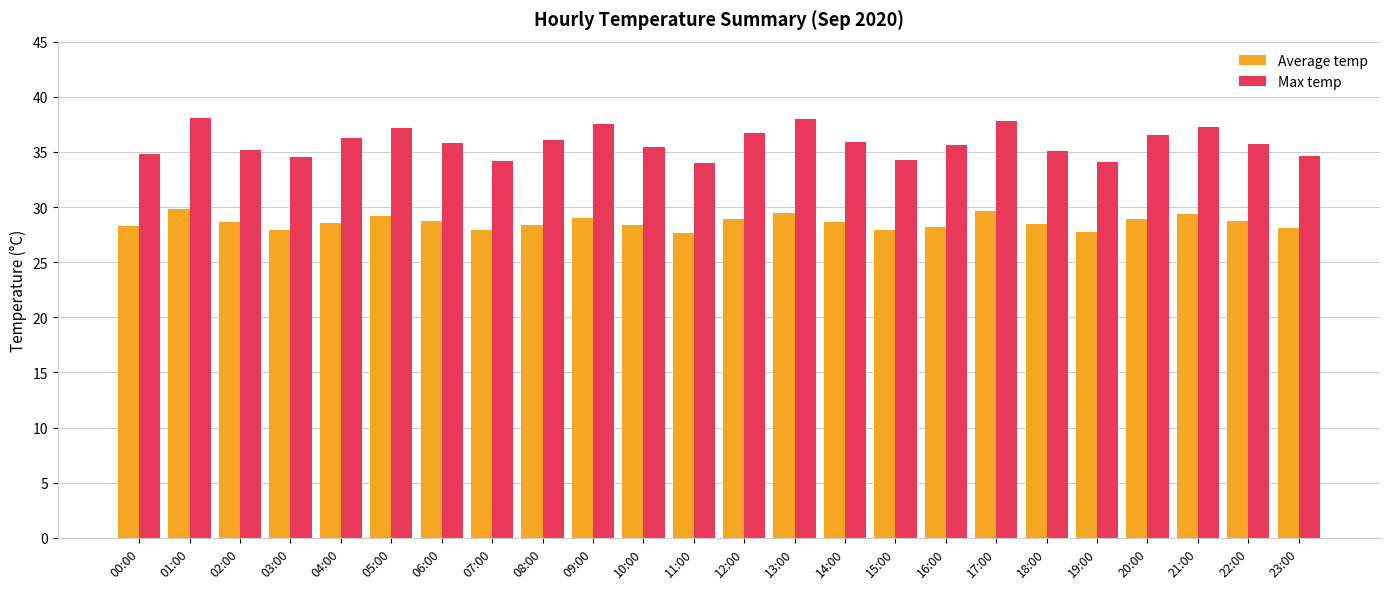

Count the number of data series in this chart.

2